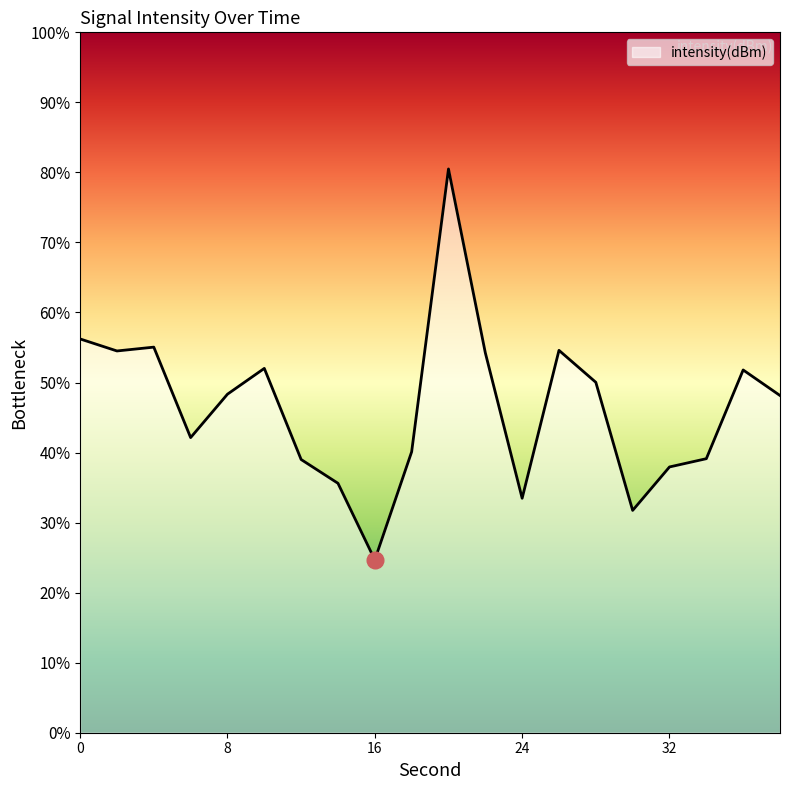

How many lines are shown in the chart?

1